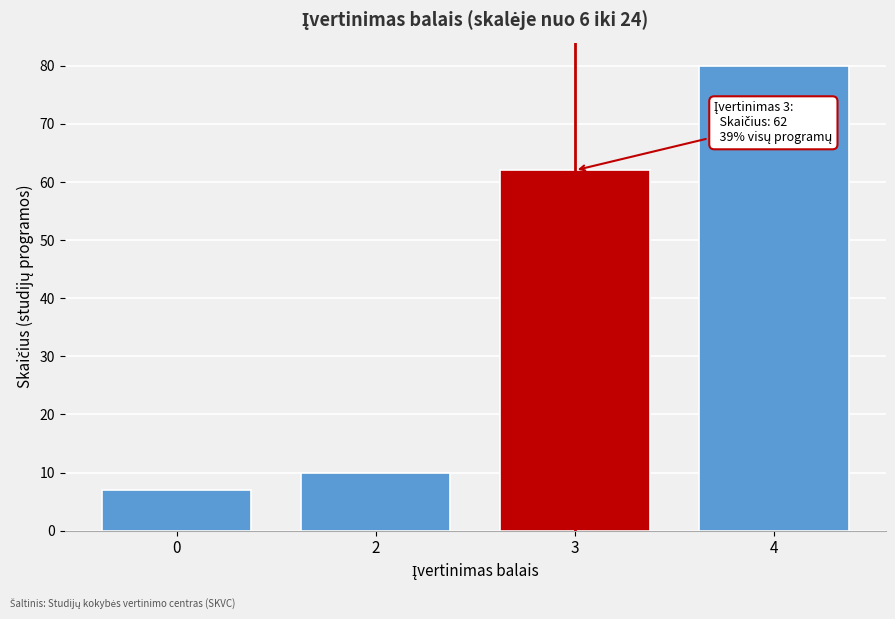

Reading left to right, what are all the values shown in this chart?

7	10	62	80